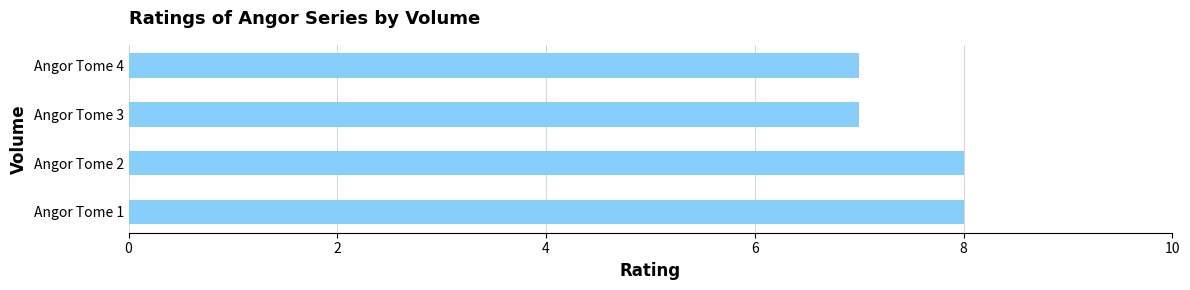

The chart shows a value of 7 at Angor Tome 4. True or false?

True